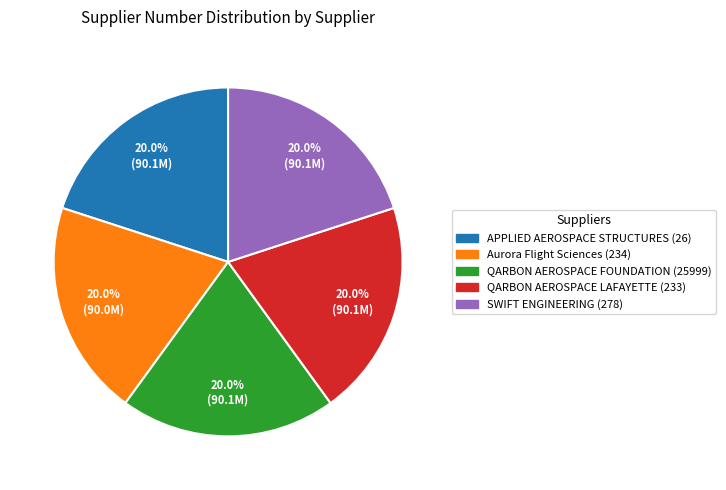

What portion of the pie excludes QARBON AEROSPACE FOUNDATION (25999)?

80.0%